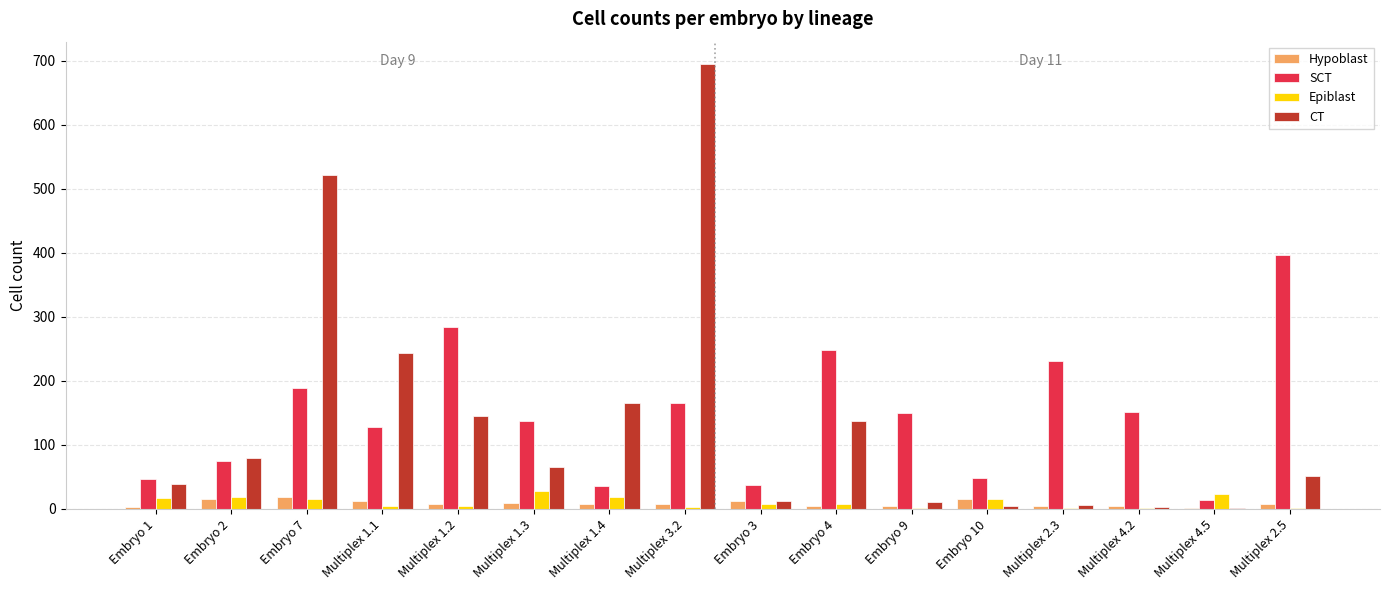

At which label does SCT reach its peak?

Multiplex 2.5